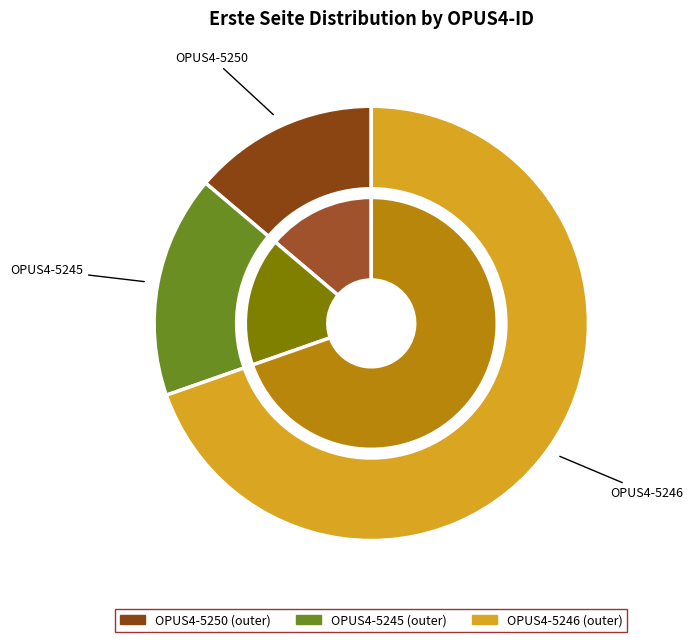

What is the majority slice?

OPUS4-5246